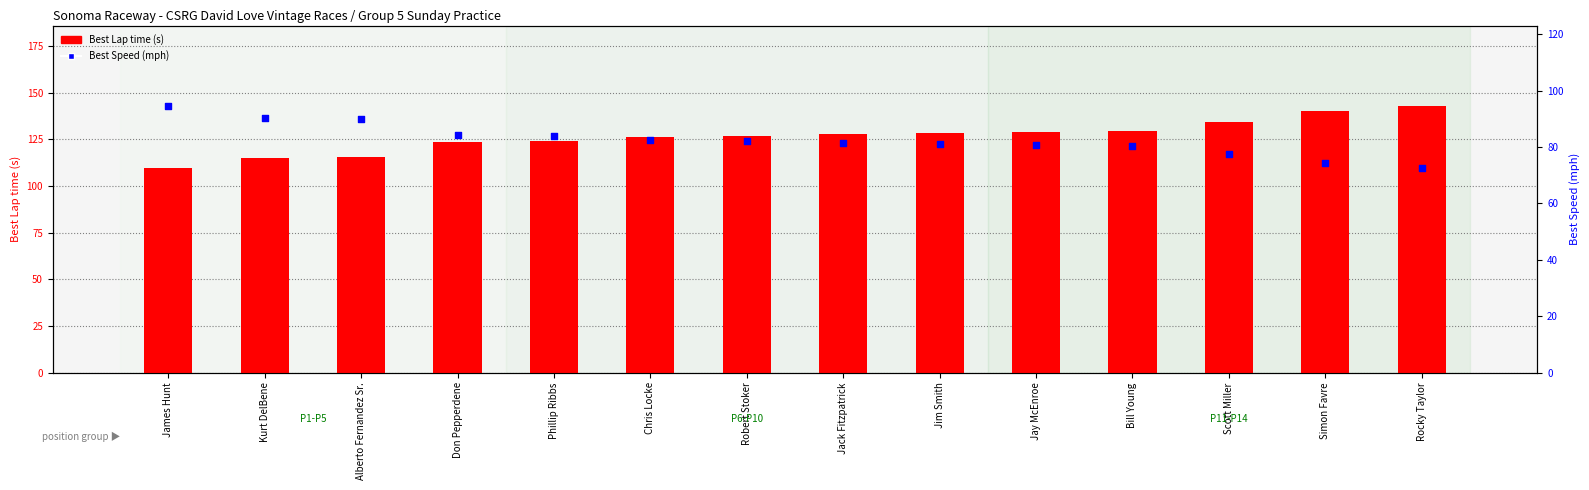

At which category is the sum across all series the highest?

Rocky Taylor